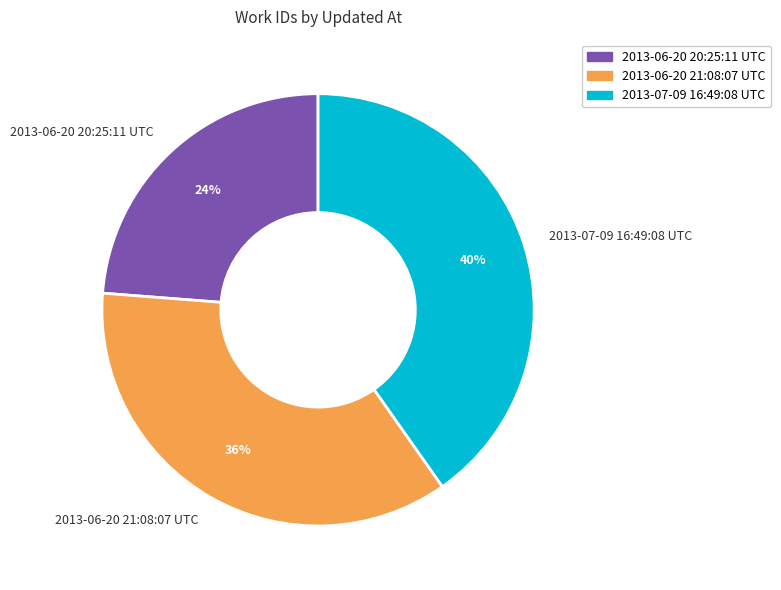

The 2013-06-20 21:08:07 UTC slice represents 36% of the pie. True or false?

True